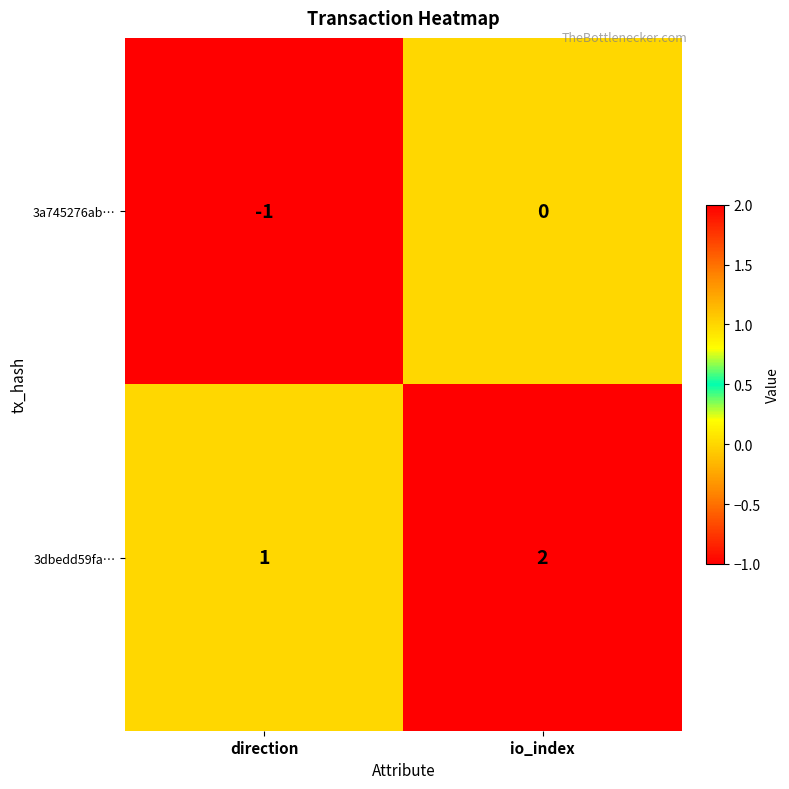

At which category is the sum across all series the highest?

io_index